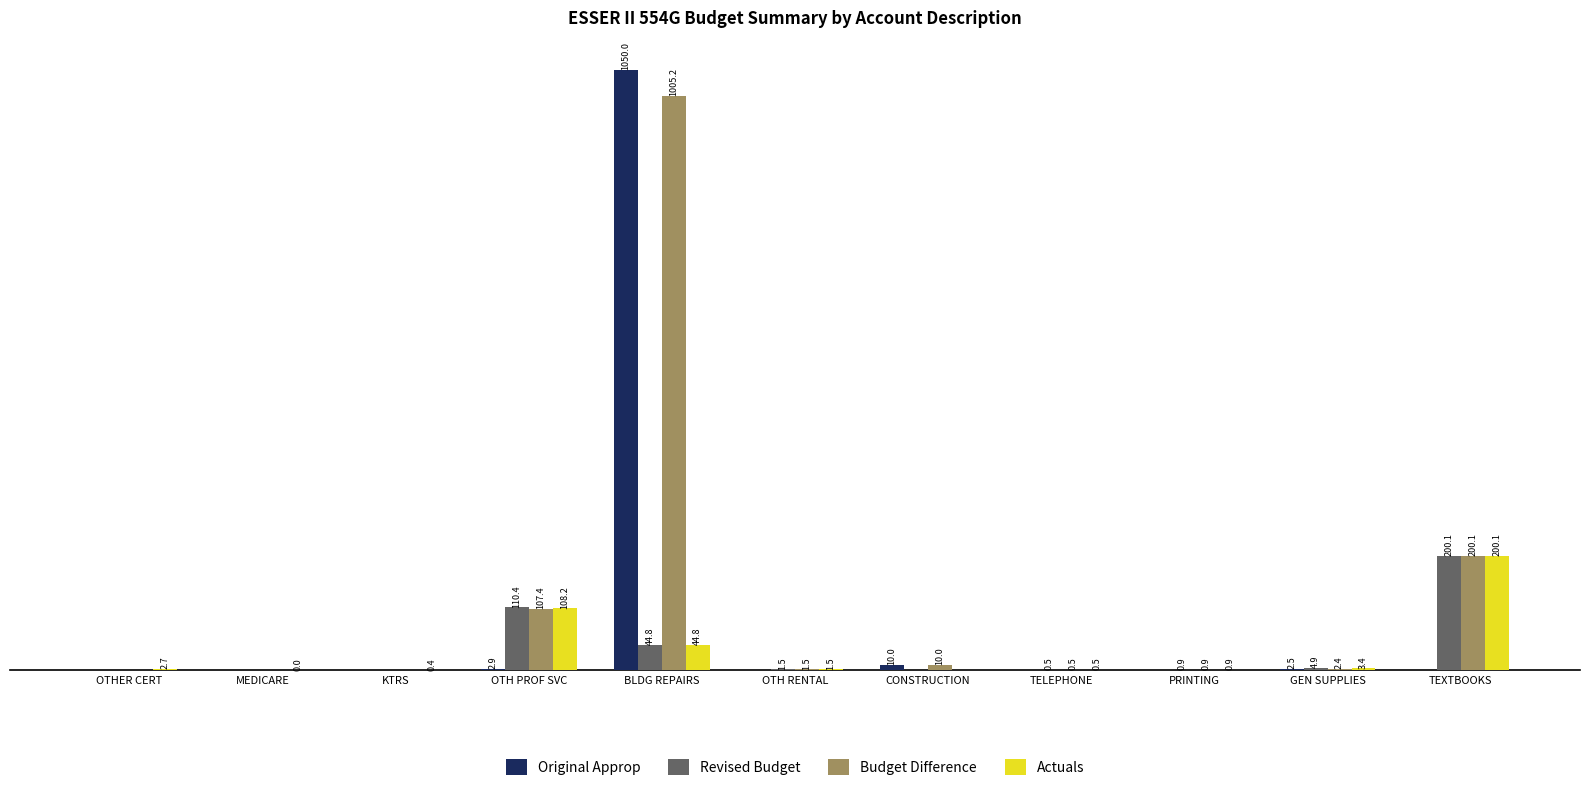

Which series has the largest total across all categories?

Budget Difference